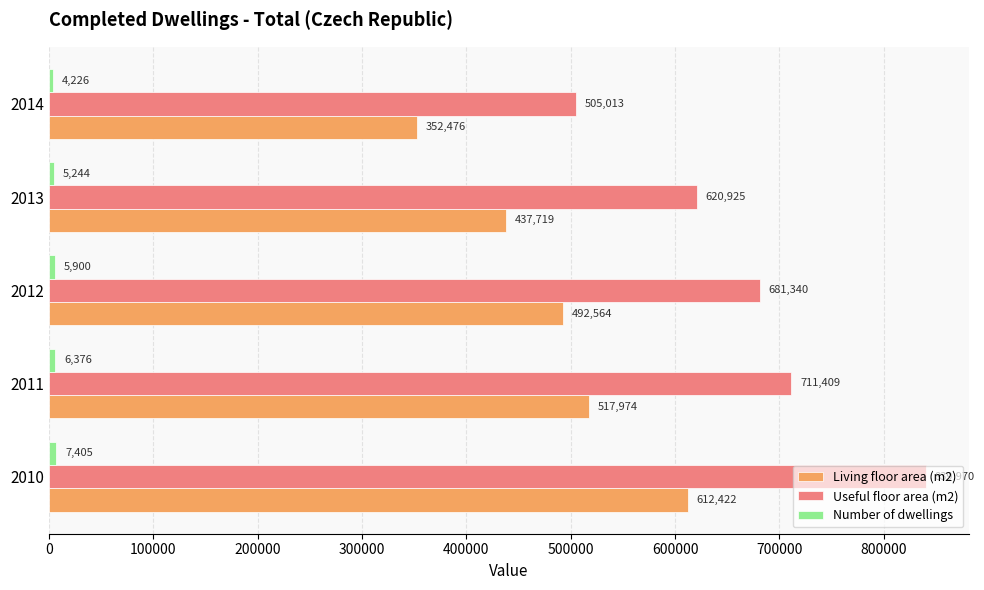

Which series has the largest total across all categories?

Useful floor area (m2)